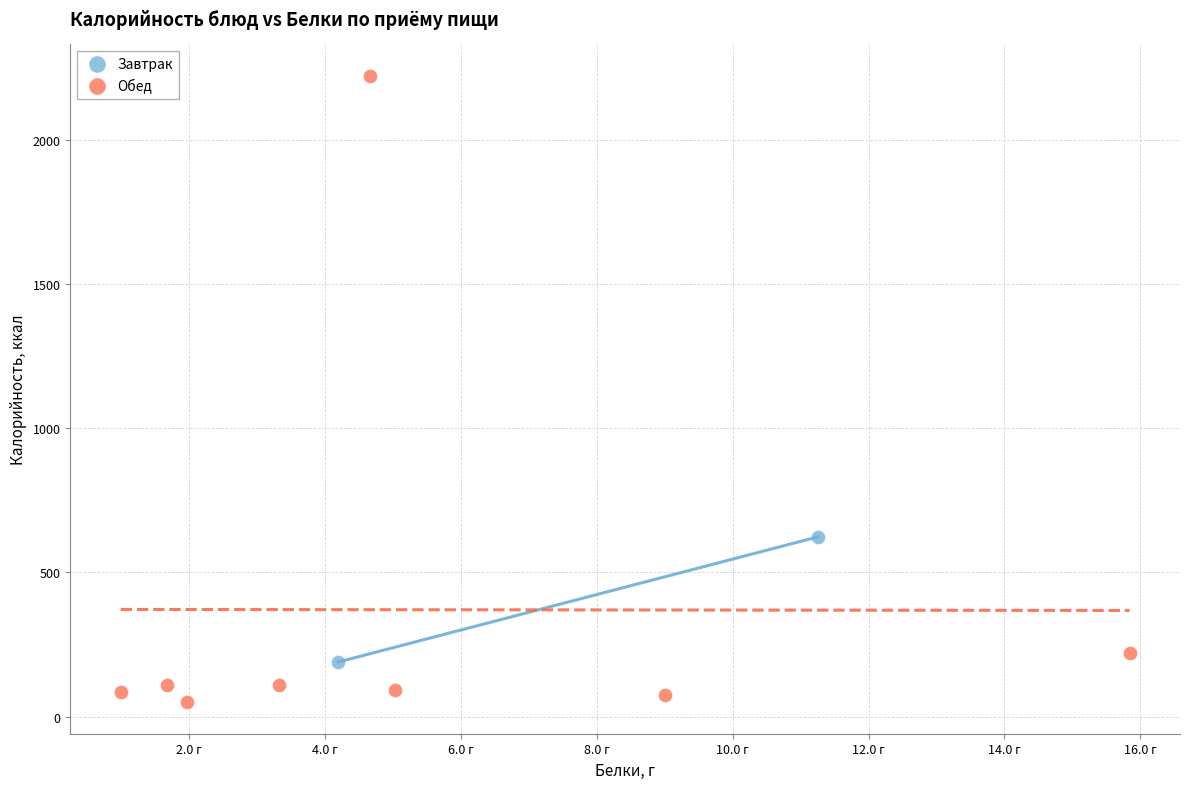

What are all the series names shown in the legend?

Завтрак, Обед